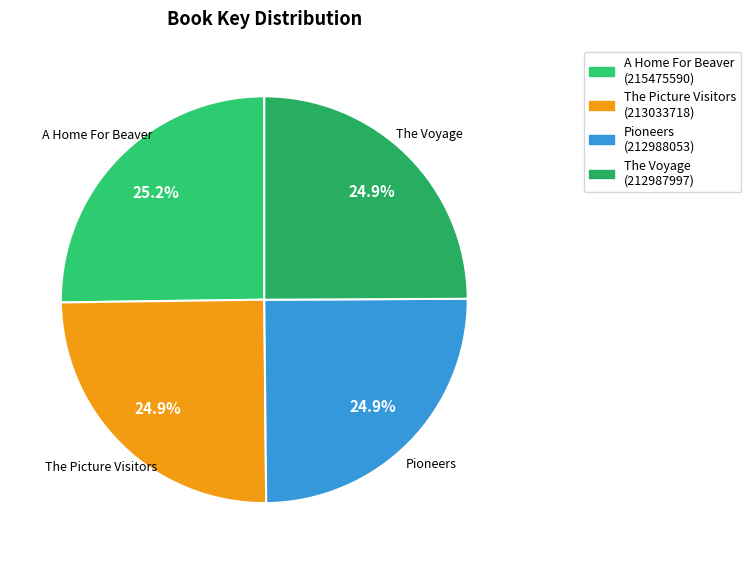

What percentage is the Pioneers slice, to the nearest percent?

25%